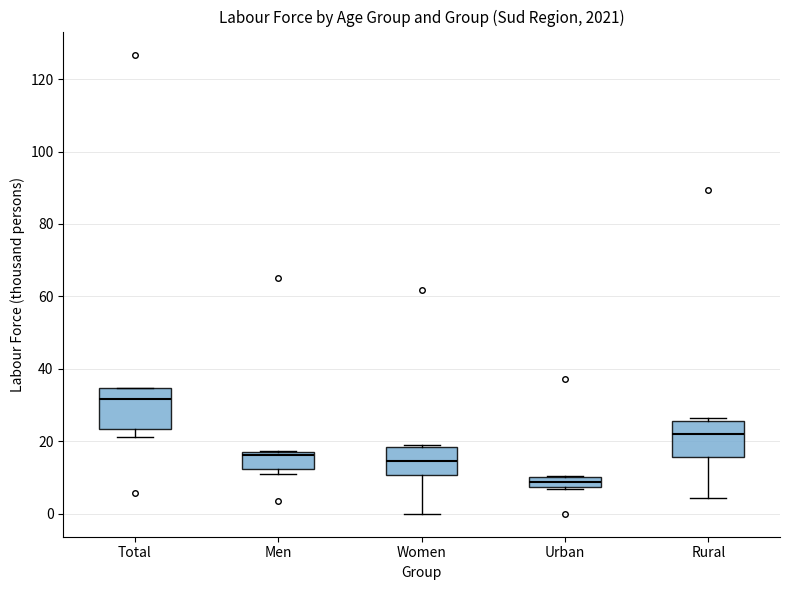

Where is the lower edge of the box for Urban on the y-axis? The values are not printed on the chart, so give them approximately, as read against the axis.

8